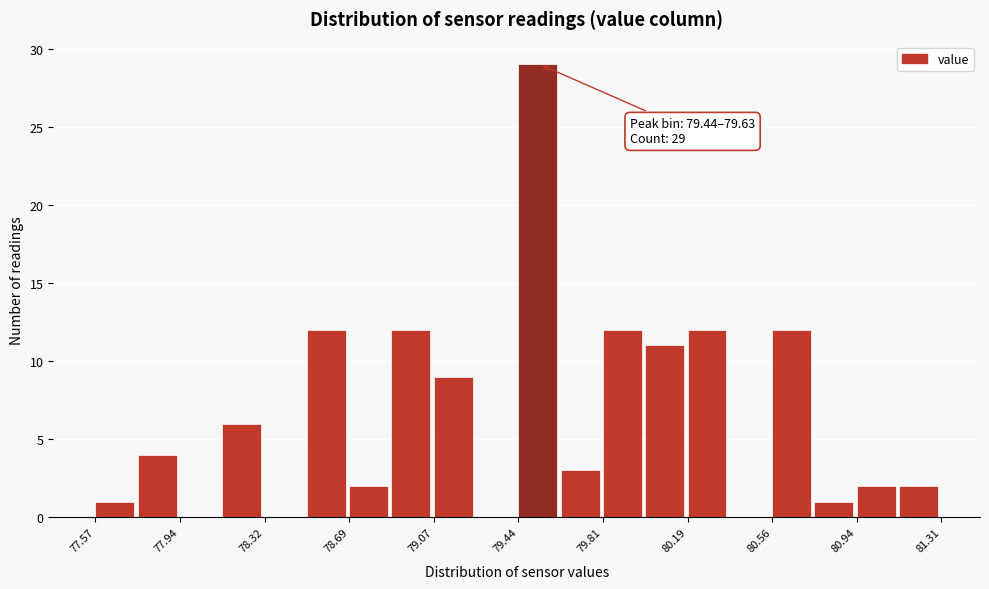

Around what value on the x-axis is the tallest bar? Give the approximate position of its centre, as read against the axis.

79.55